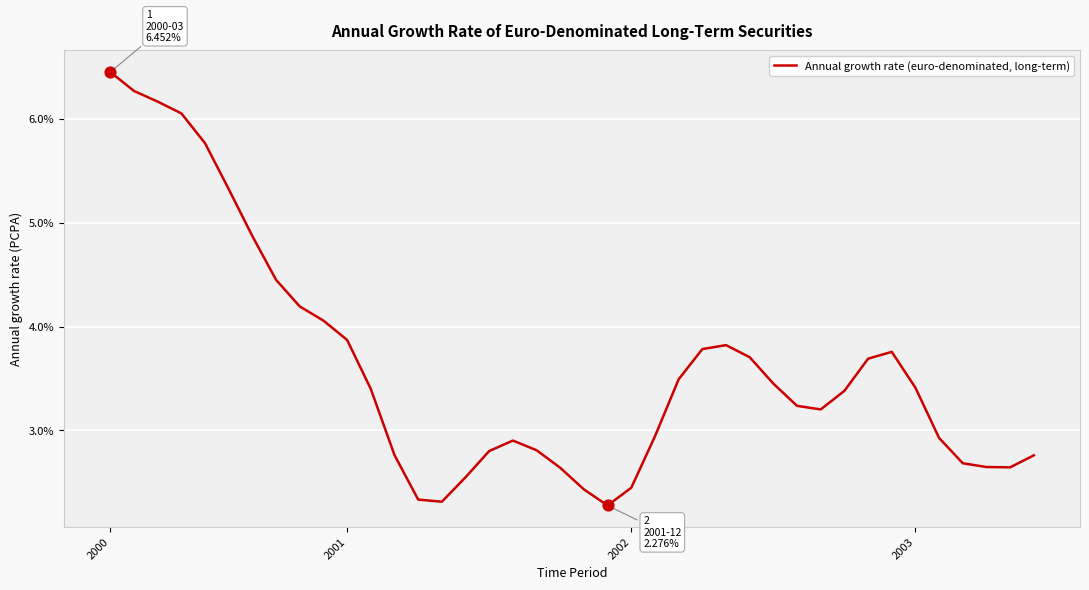

What is the smallest value displayed?

2.3